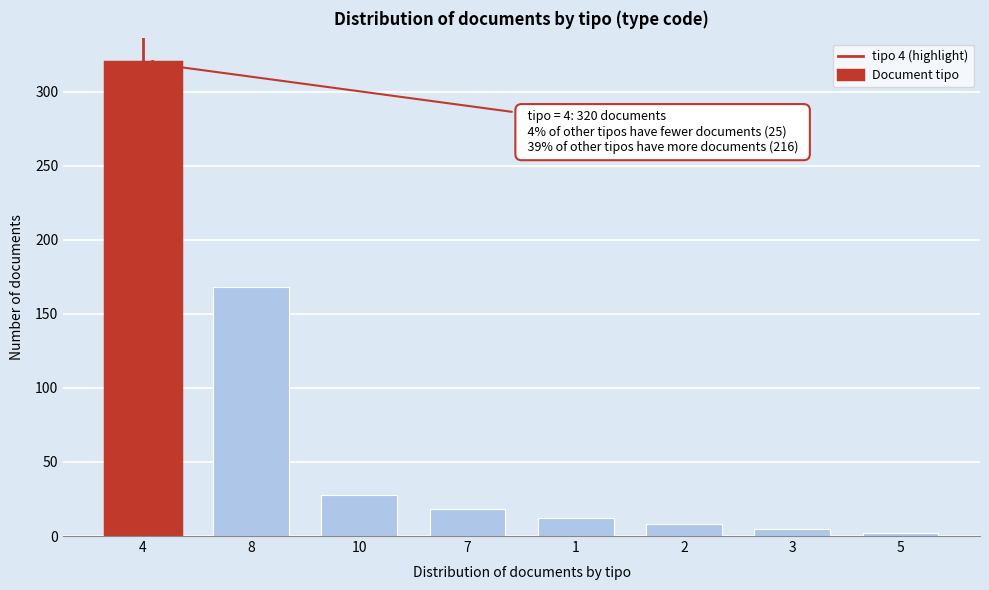

Reading left to right, what are all the values shown in this chart?

4=320	8=168	10=28	7=18	1=12	2=8	3=5	5=2